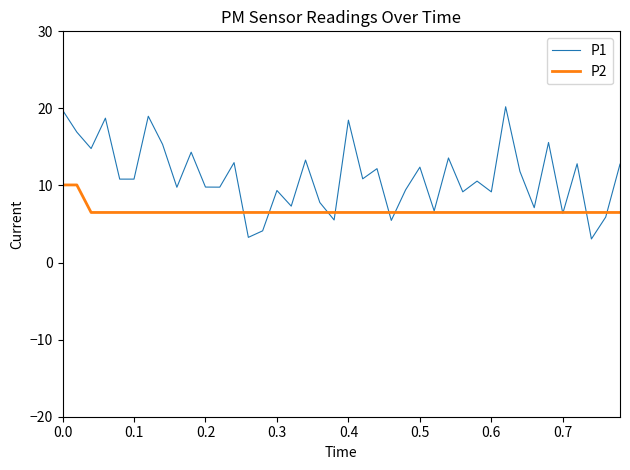

Which series has the largest range (max minus min)?

P1